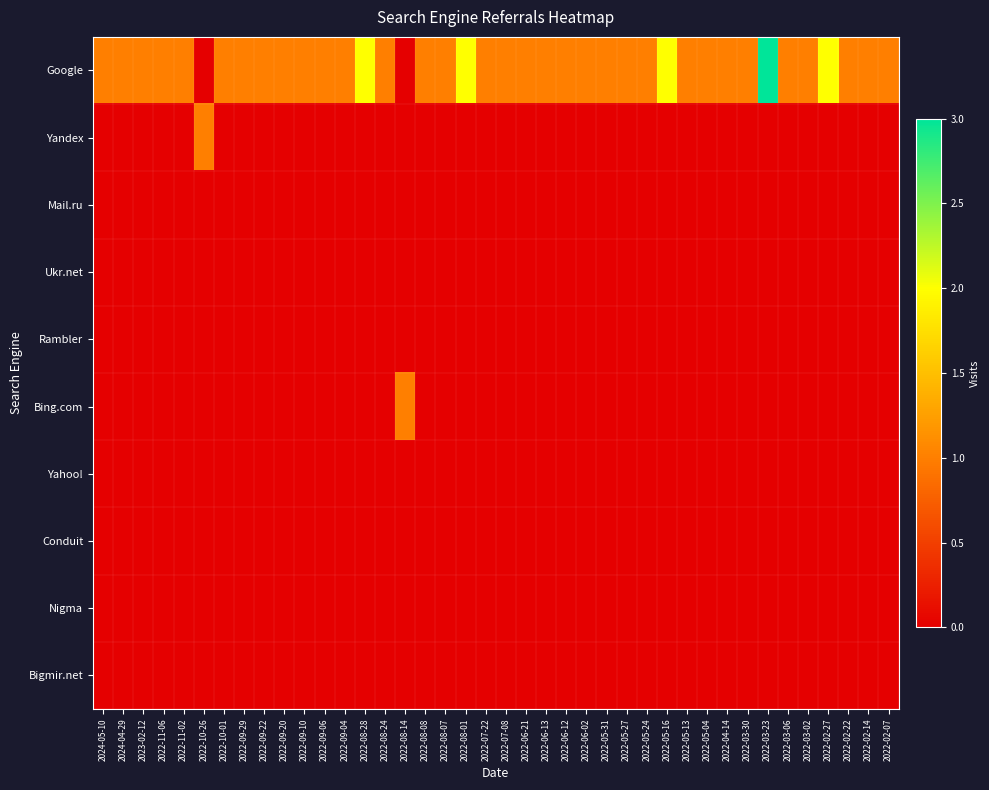

Rank the series by their maximum value, from highest to lowest.

Google, Yandex, Bing.com, Mail.ru, Ukr.net, Rambler, Yahoo!, Conduit, Nigma, Bigmir.net